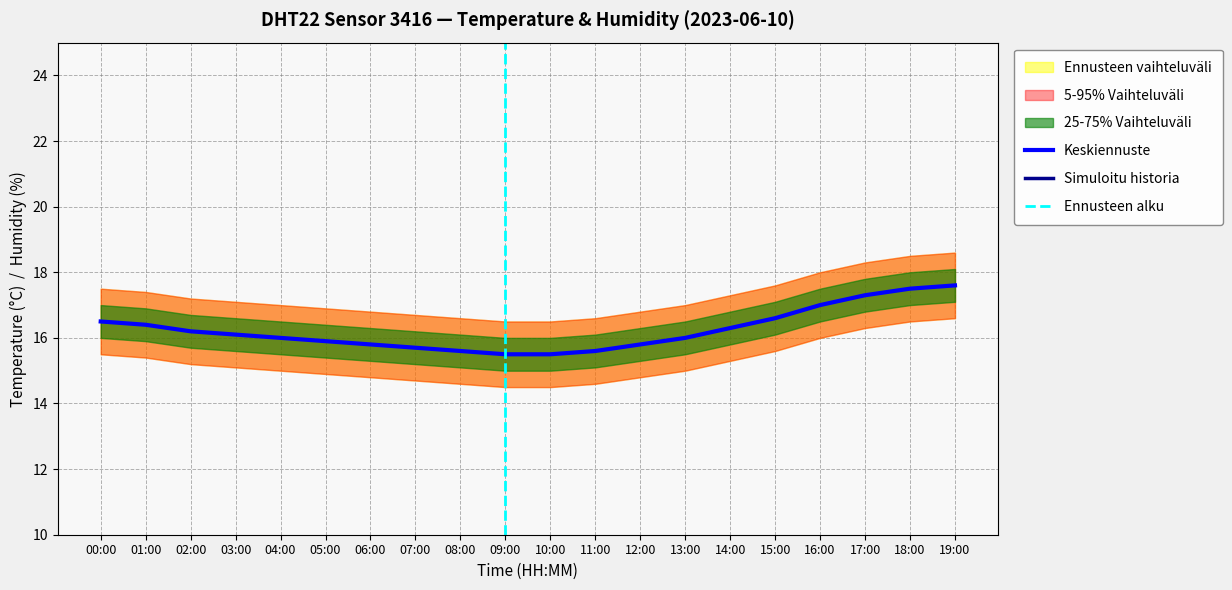

What is the highest value of the temp_lower_75 series?

17.1